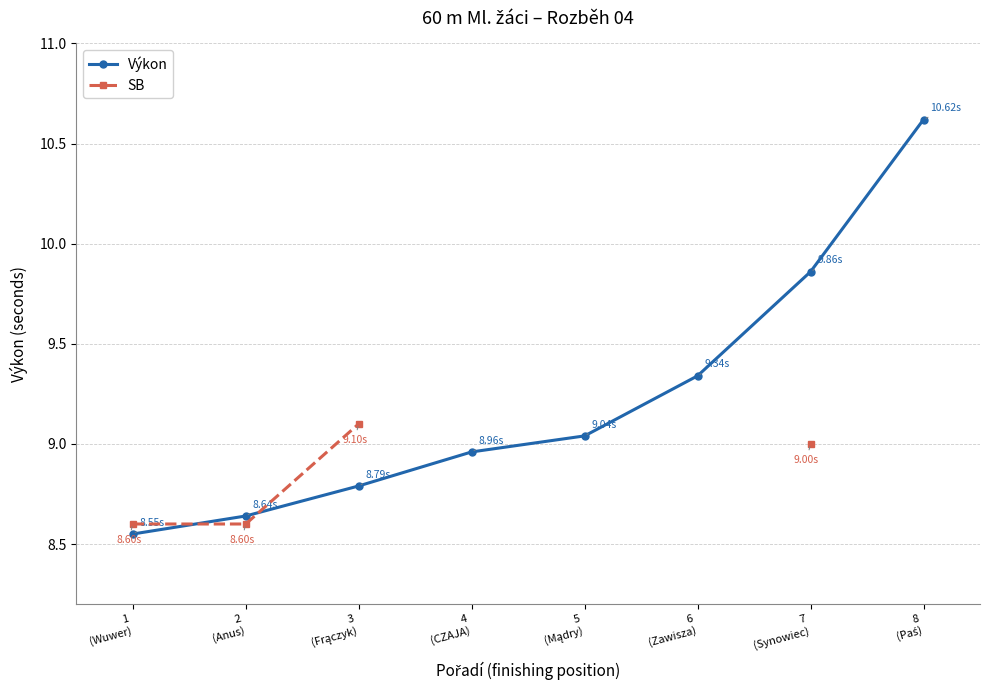

What is the value of the SB point at the 1st from the left?

8.6